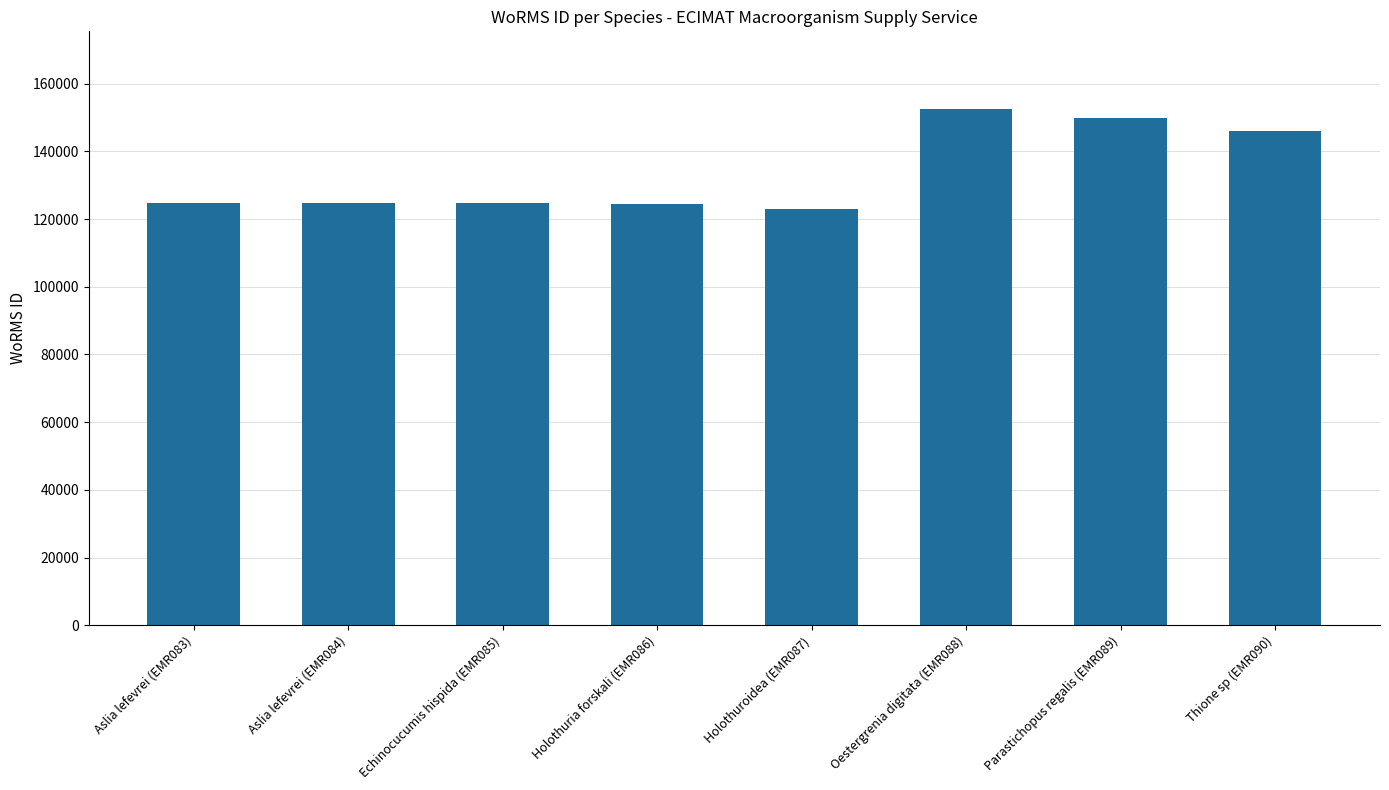

What is the sum of the values at Holothuria forskali (EMR086) and Parastichopus regalis (EMR089)?

274399